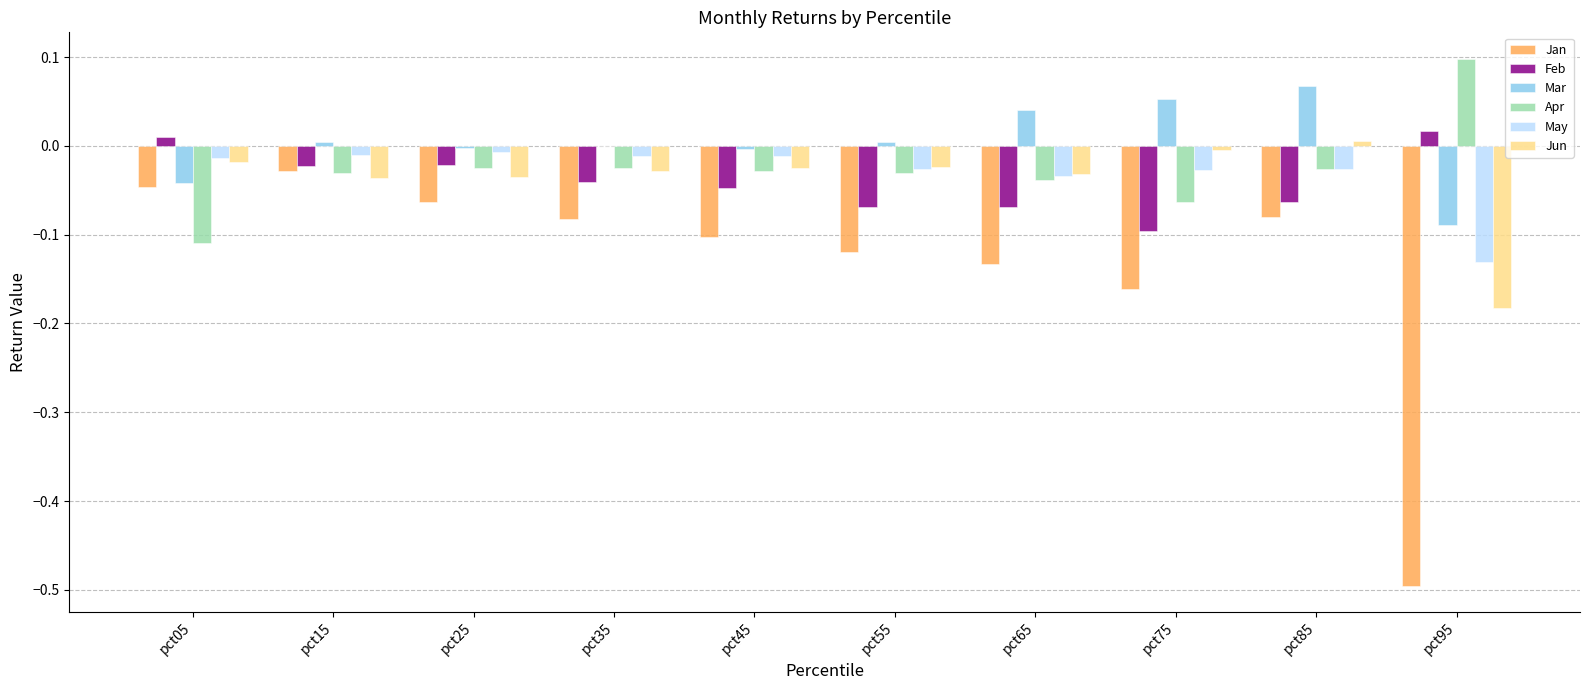

What are all the series names shown in the legend?

Jan, Feb, Mar, Apr, May, Jun